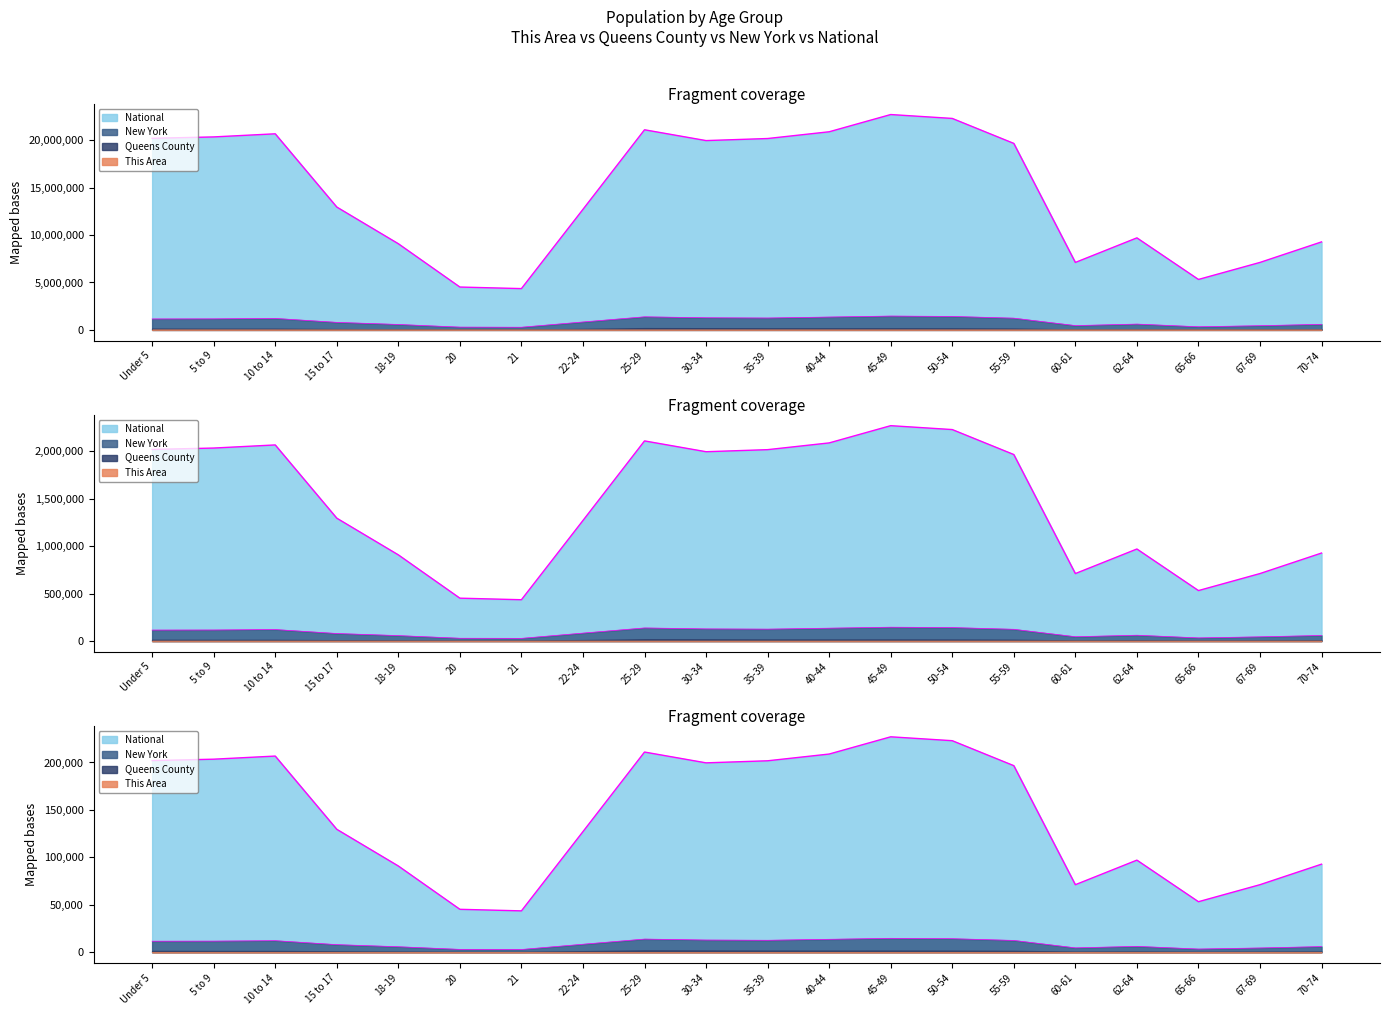

What is the maximum value shown in the chart?

22708591